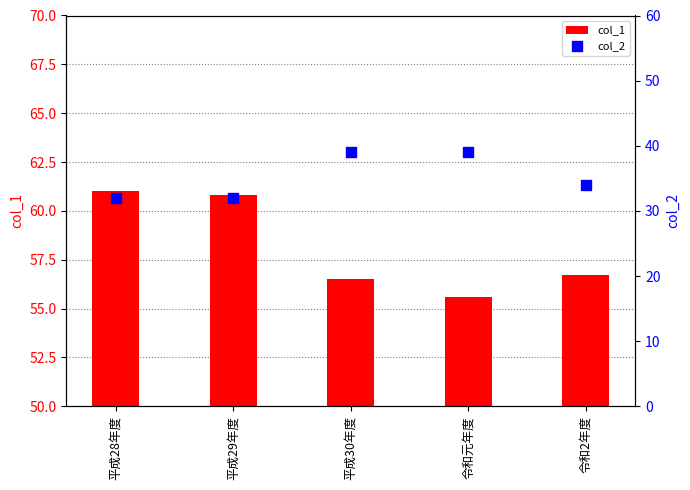

At which category is the sum across all series the highest?

平成30年度